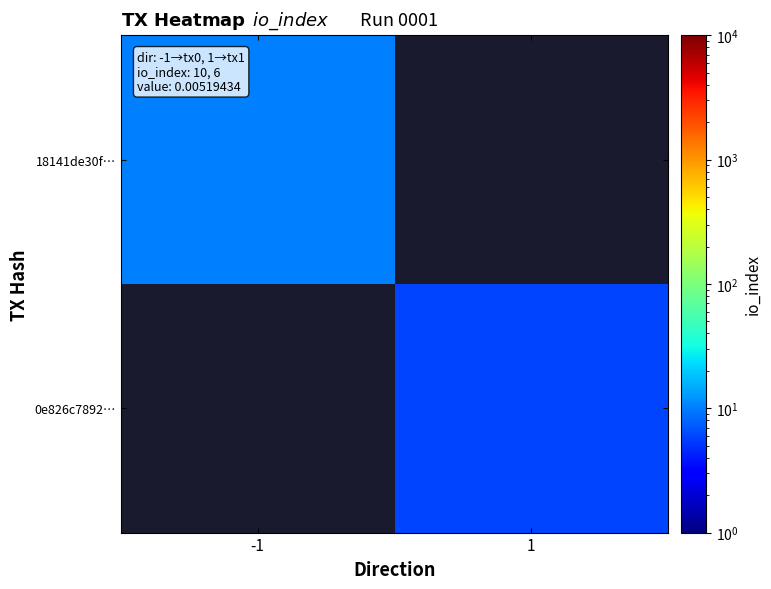

At how many categories does at least one series exceed 9?

1